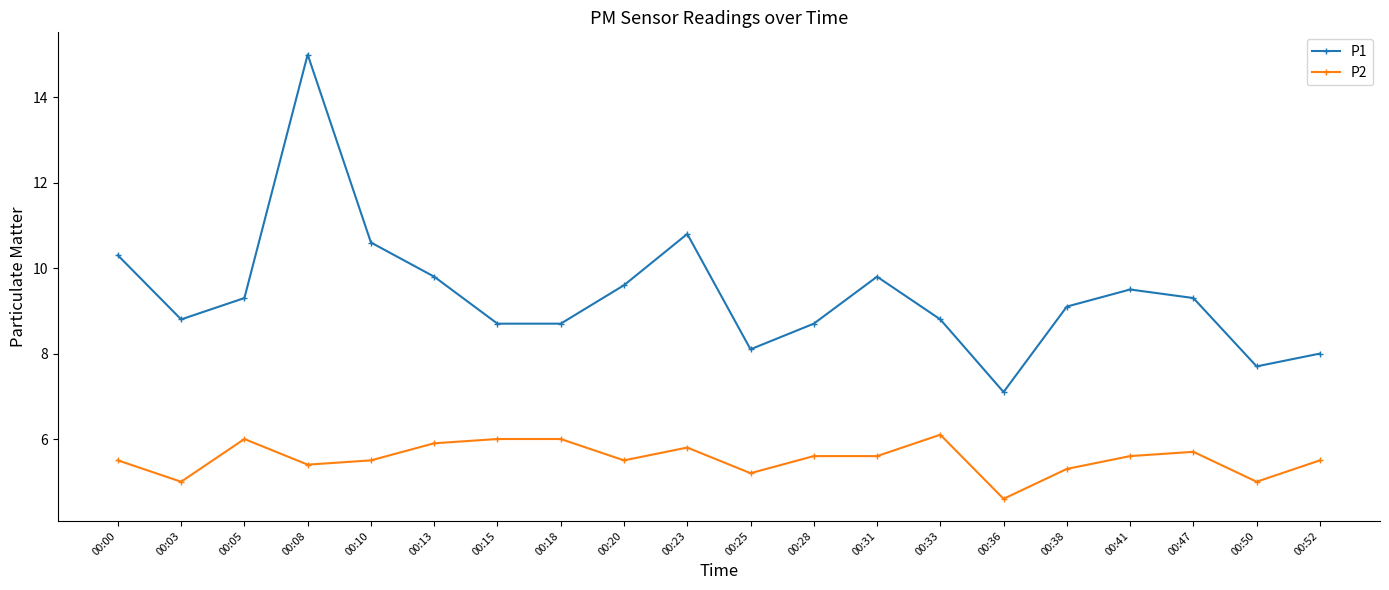

What is the sum of the P1 values at 00:23 and 00:38?

19.9